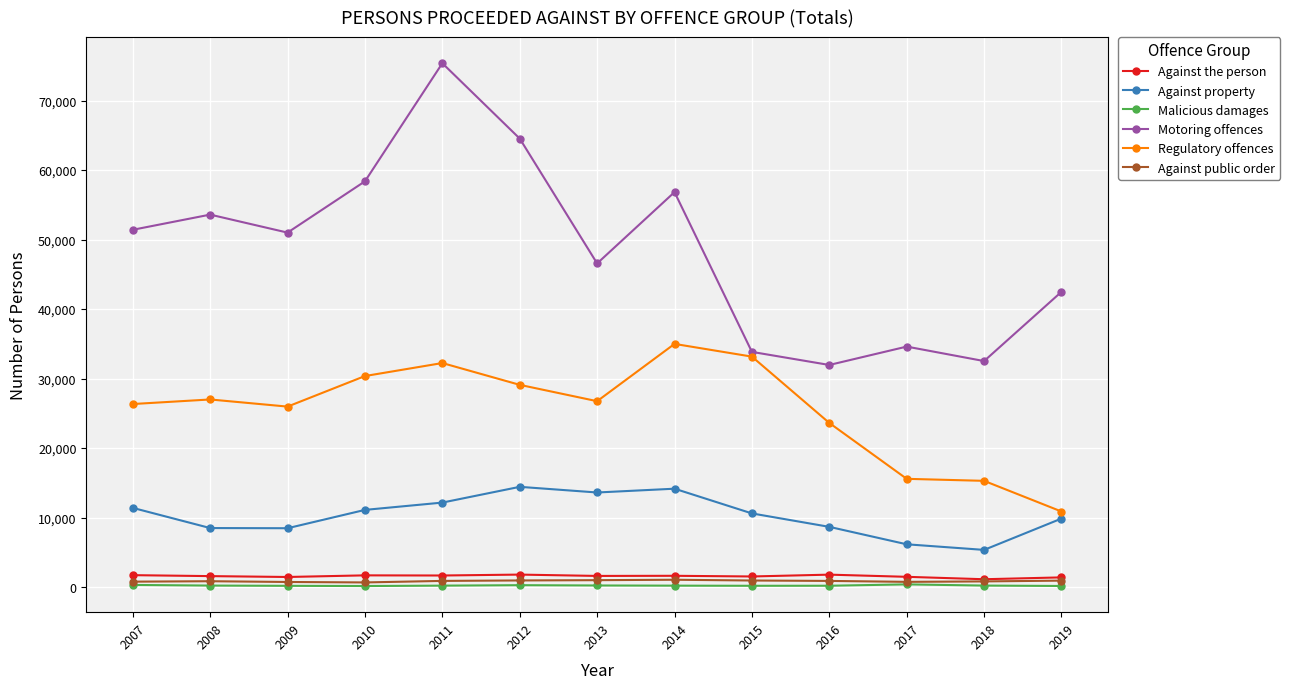

True or false: Regulatory offences has more than 0 points higher than both neighbors.

True